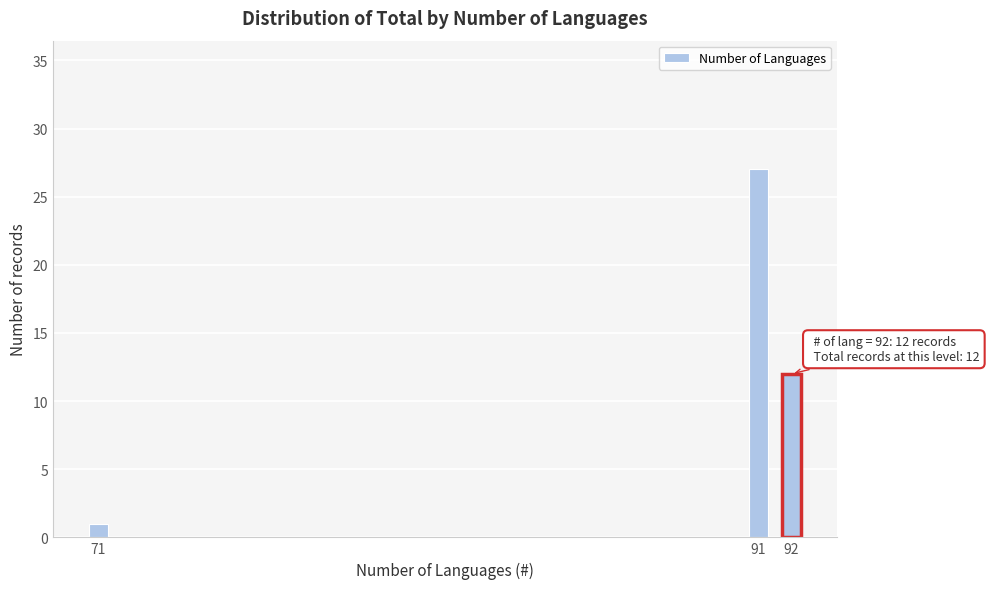

Reading left to right, what are all the values shown in this chart?

1	27	12